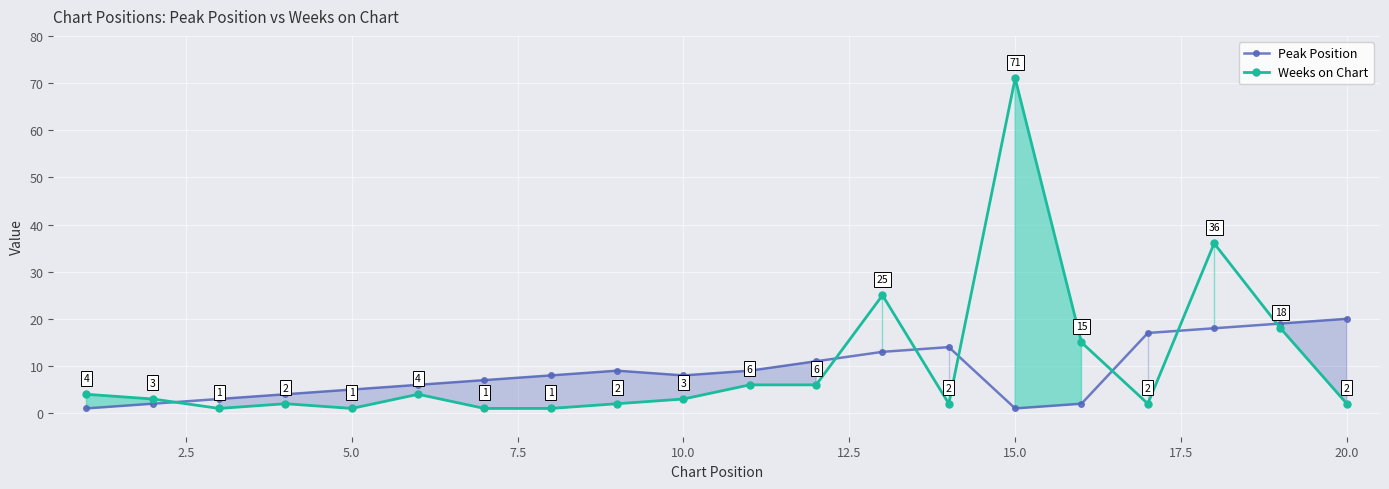

Reading left to right, what are all the values shown in this chart?

Peak Position: 1	2	3	4	5	6	7	8	9	8	9	11	13	14	1	2	17	18	19	20
Weeks on Chart: 4	3	1	2	1	4	1	1	2	3	6	6	25	2	71	15	2	36	18	2